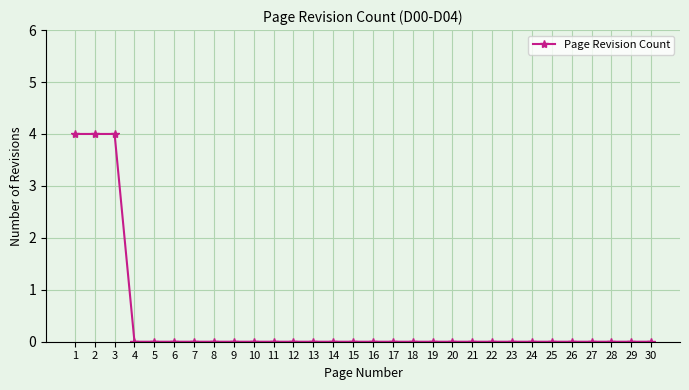

What is the difference between the values at 3 and 14?

4